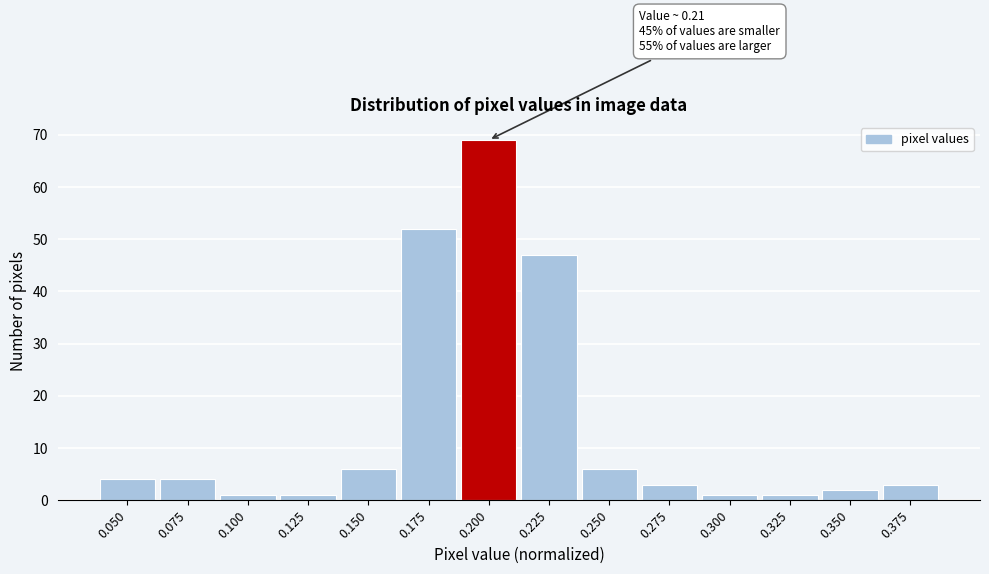

Reading right to left, list all the values displayed in this chart.

0.375=3	0.350=2	0.325=1	0.300=1	0.275=3	0.250=6	0.225=47	0.200=69	0.175=52	0.150=6	0.125=1	0.100=1	0.075=4	0.050=4